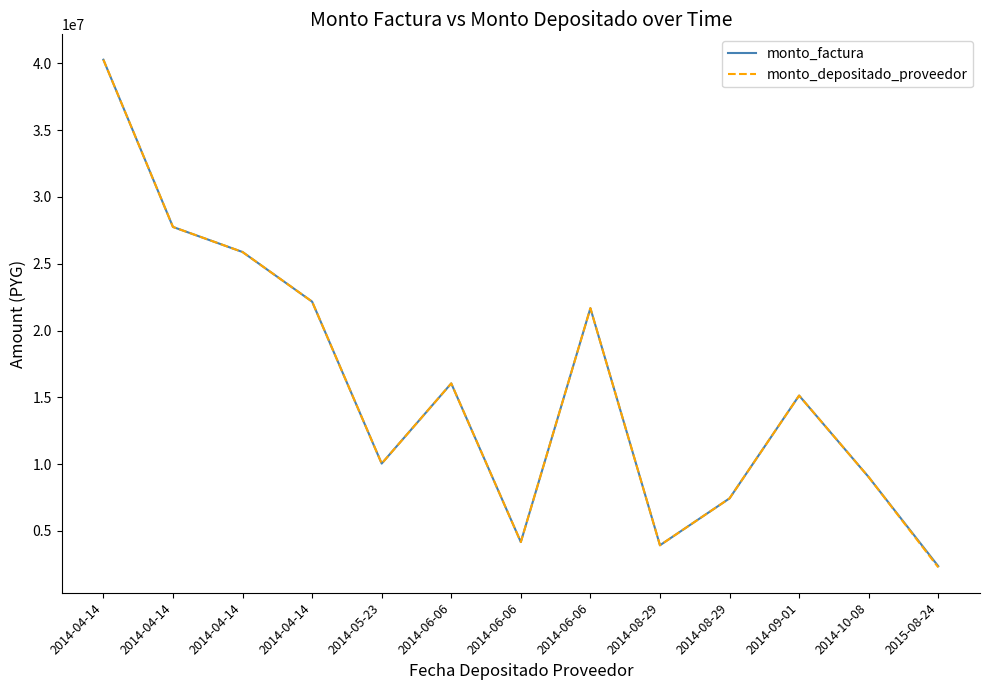

What is the difference between the maximum and second lowest values in the monto_depositado_proveedor series?

36337600